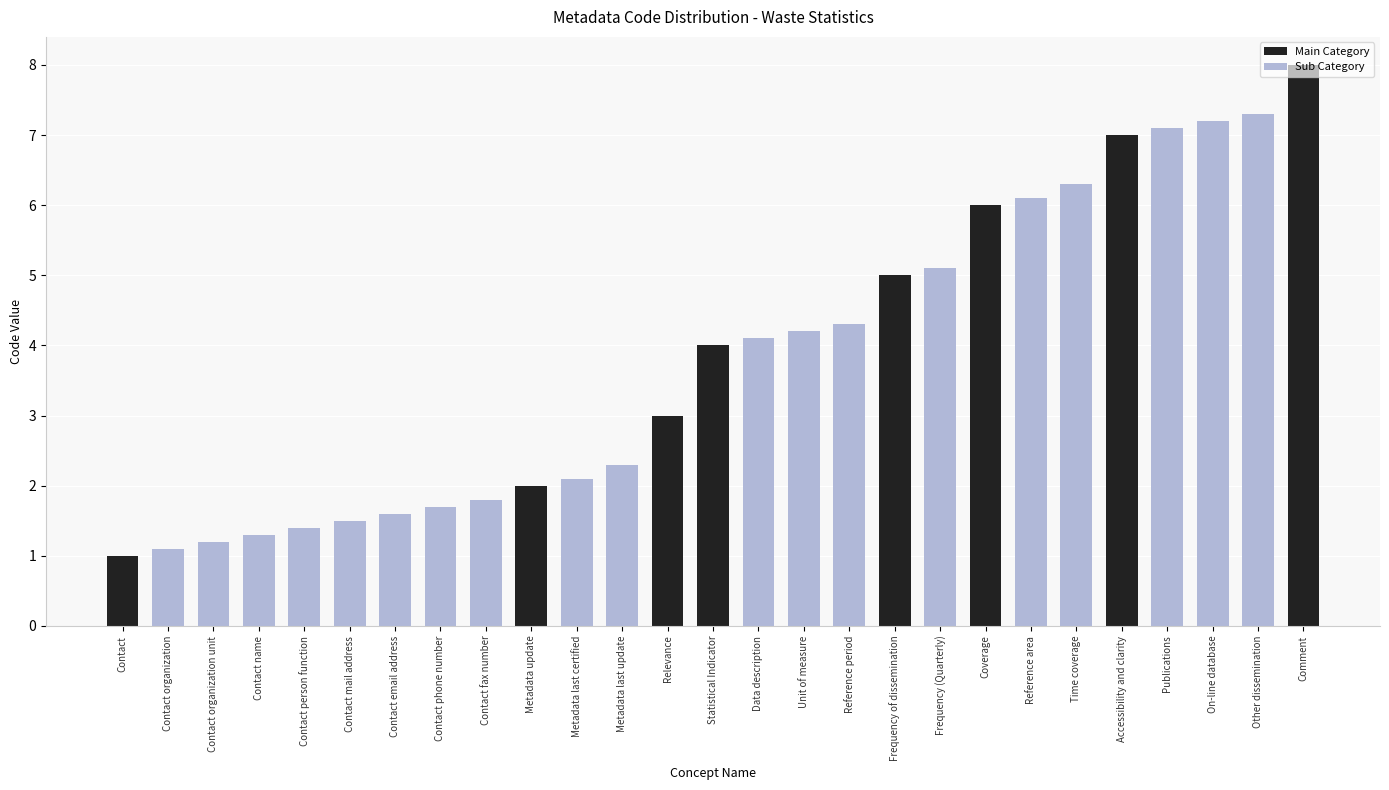

The value at Contact organization is 0.3. True or false?

False